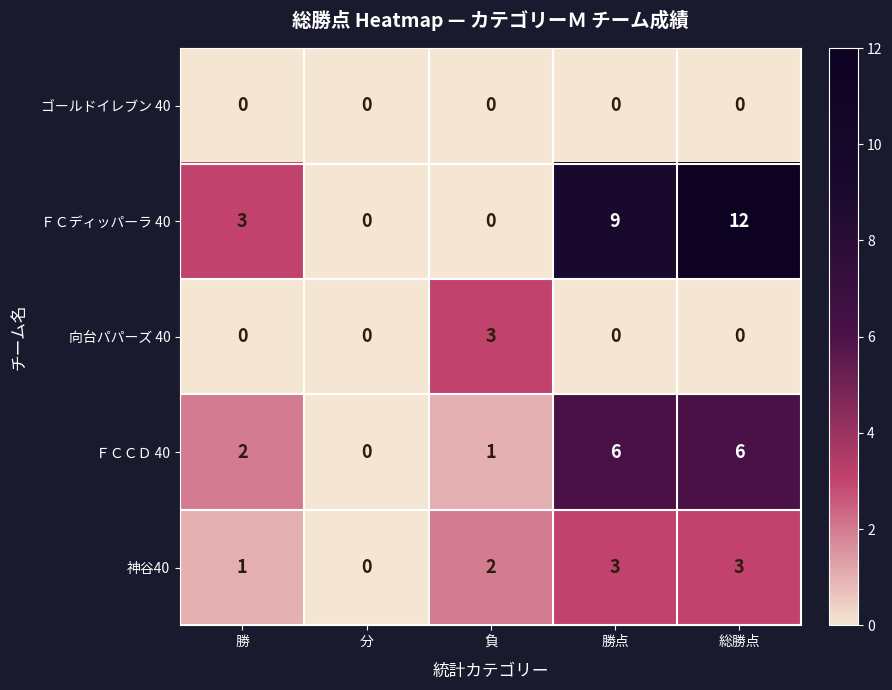

Reading left to right, extract all data points from this chart.

ゴールドイレブン 40: 0	0	0	0	0
ＦＣディッパーラ 40: 3	0	0	9	12
向台パパーズ 40: 0	0	3	0	0
ＦＣＣＤ 40: 2	0	1	6	6
神谷40: 1	0	2	3	3